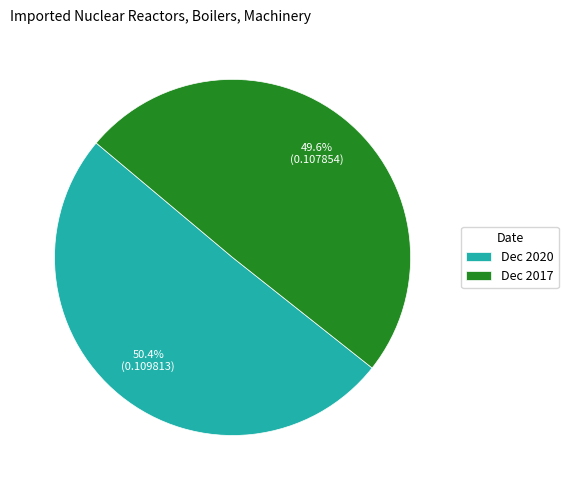

Count the number of slices in the pie.

2